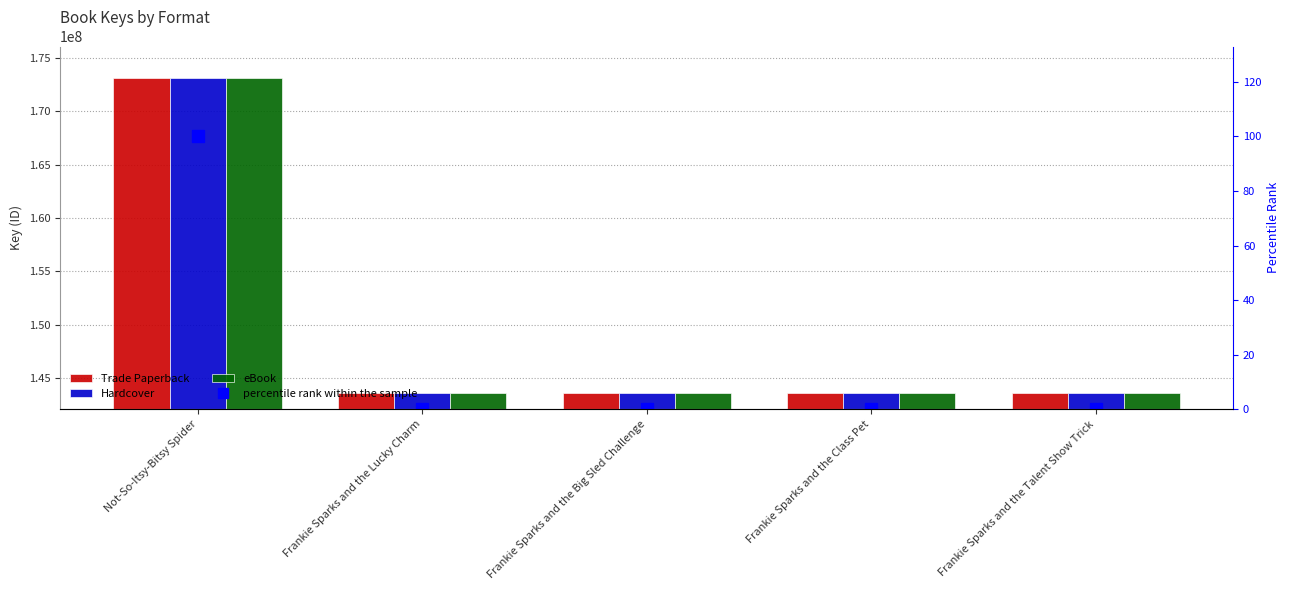

Reading left to right, list all the values displayed in this chart.

Trade Paperback: 173103888.0	143633035.0	143631645.0	143593583.0	143594931.0
Hardcover: 173103888.0	143633035.0	143631645.0	143593583.0	143594931.0
eBook: 173103888.0	143633035.0	143631645.0	143593583.0	143594931.0
percentile rank within the sample: 100.0	0.1	0.1	0.0	0.0